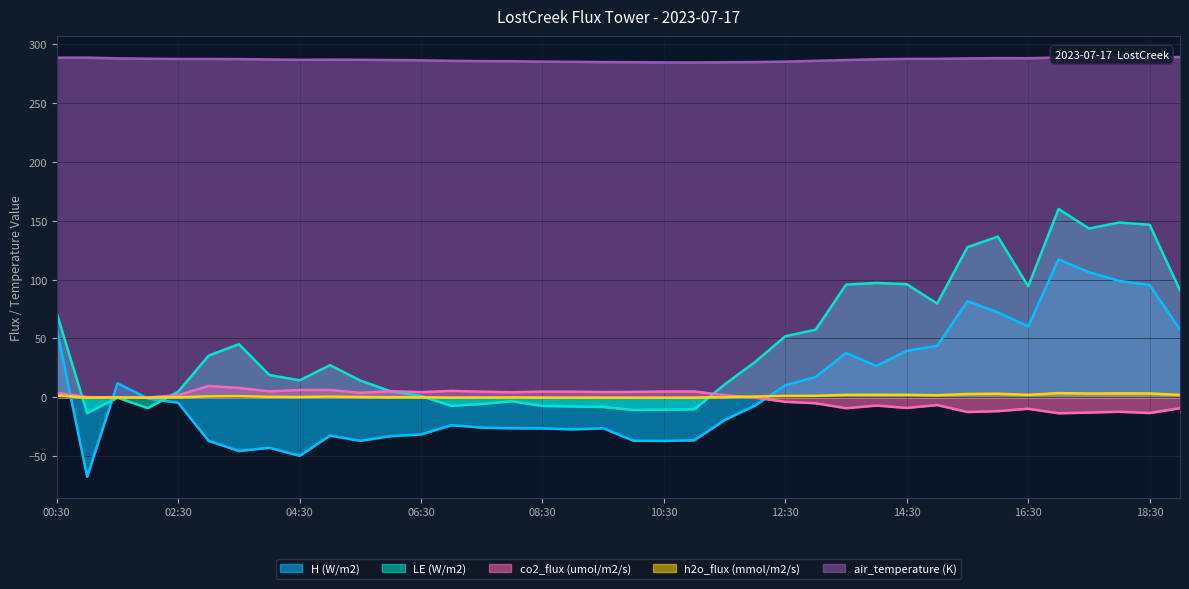

The value of h2o_flux (mmol/m2/s) at 16:30 is 2.1. True or false?

True